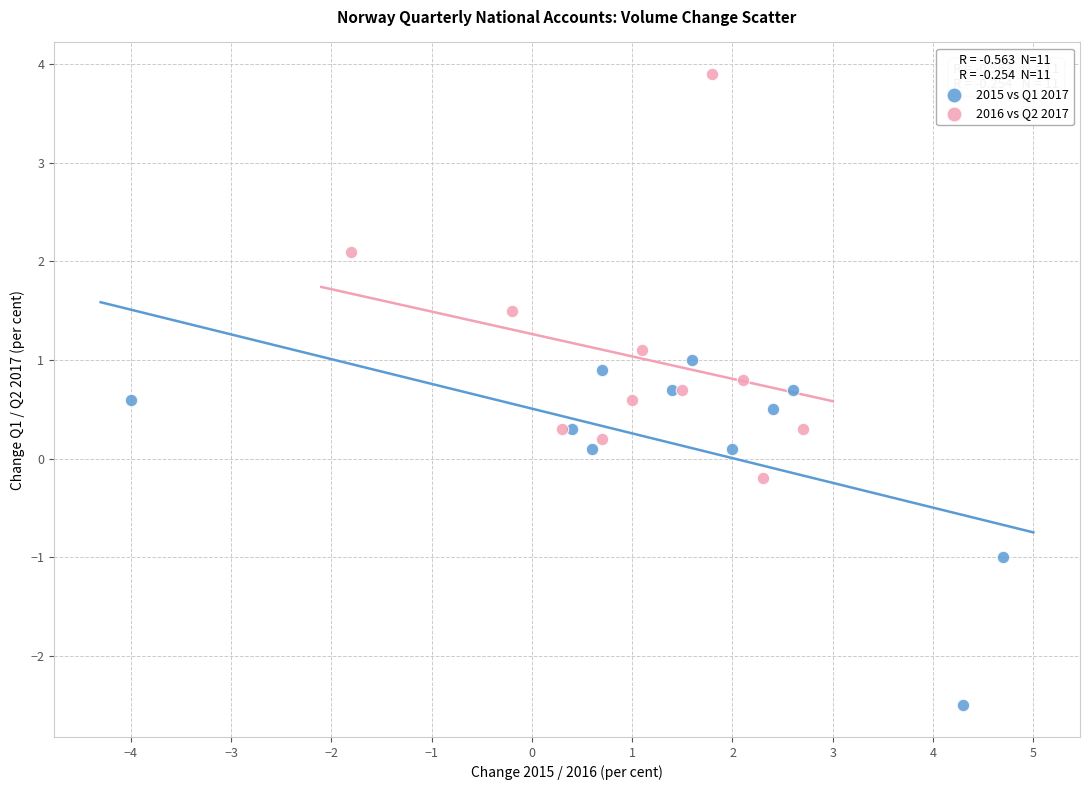

Which series reaches the minimum Y coordinate?

2015 vs Q1 2017